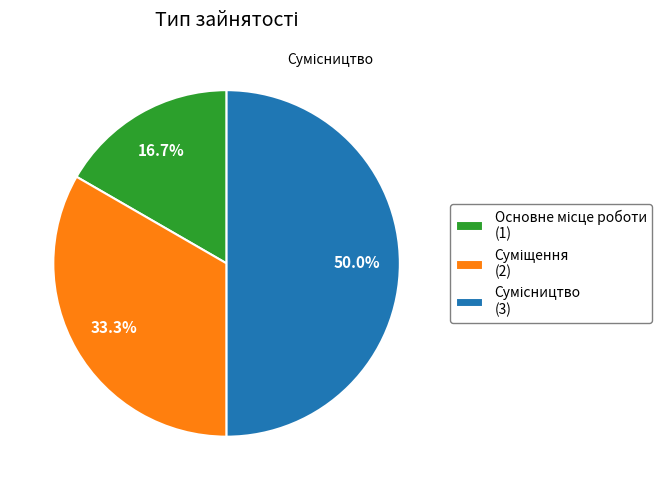

Does Суміщення represent more than half of the total?

No